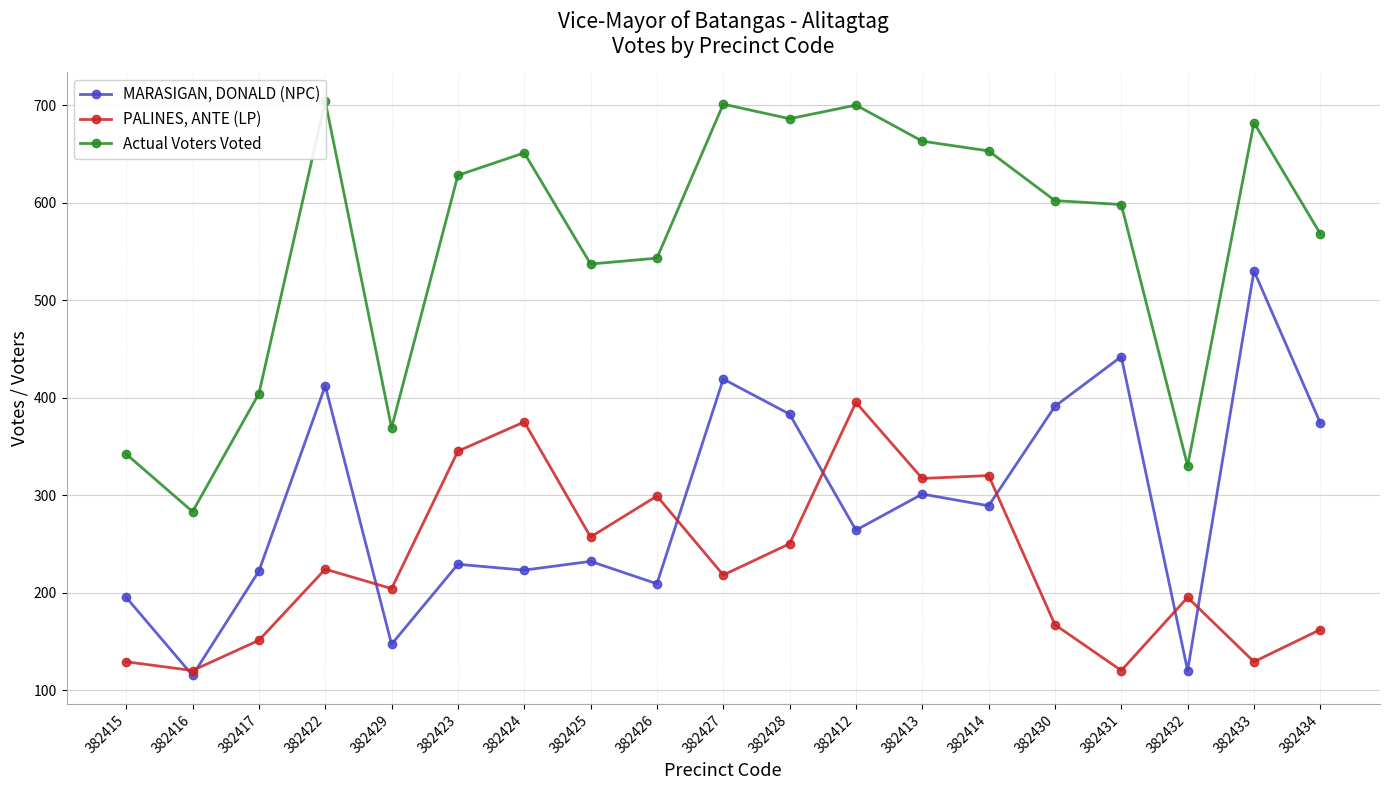

How many interior local valleys does the MARASIGAN, DONALD (NPC) series have?

7